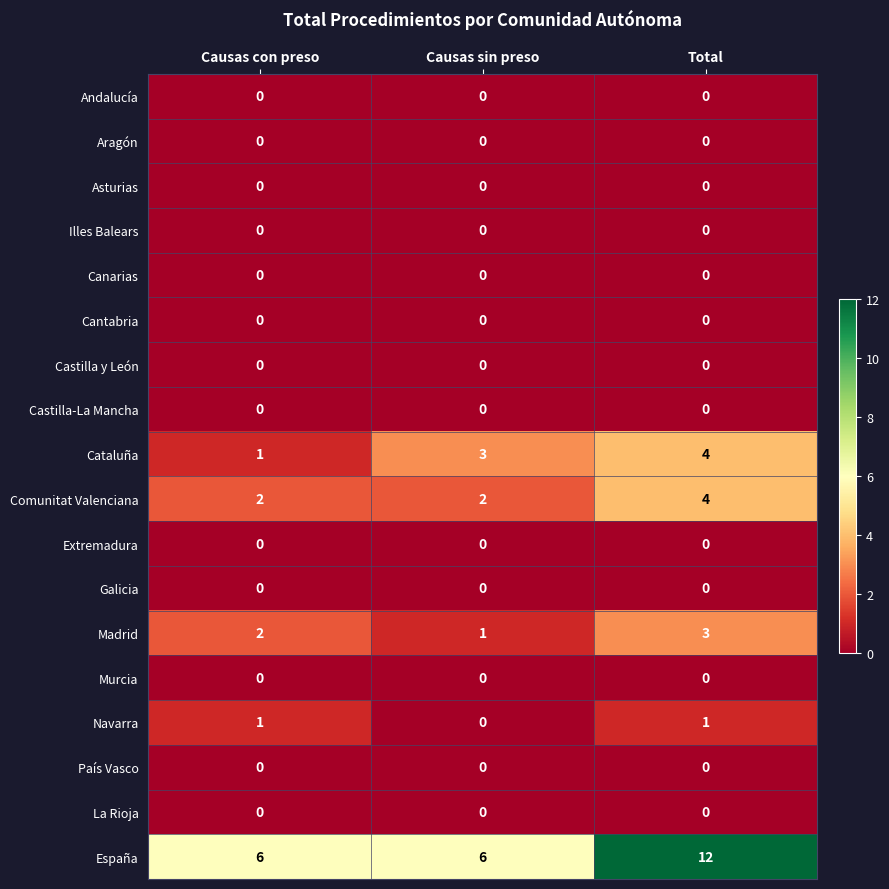

What value does the Comunitat Valenciana series have at Total?

4